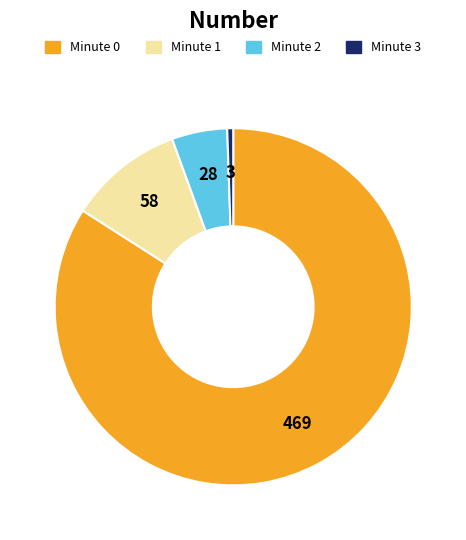

How many slices are in this pie chart?

4